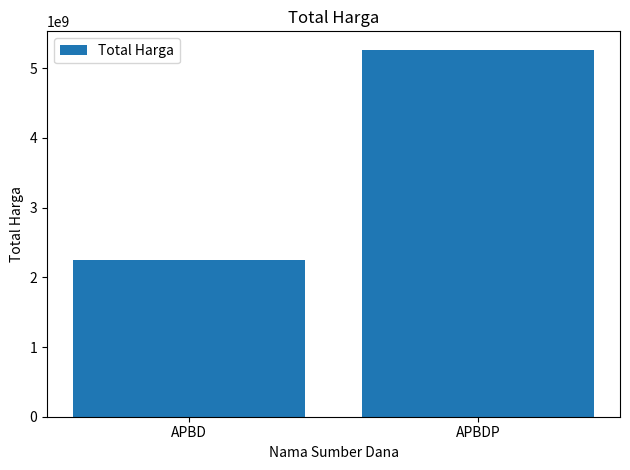

Reading right to left, extract all data points from this chart.

APBDP=5266388740	APBD=2252108345